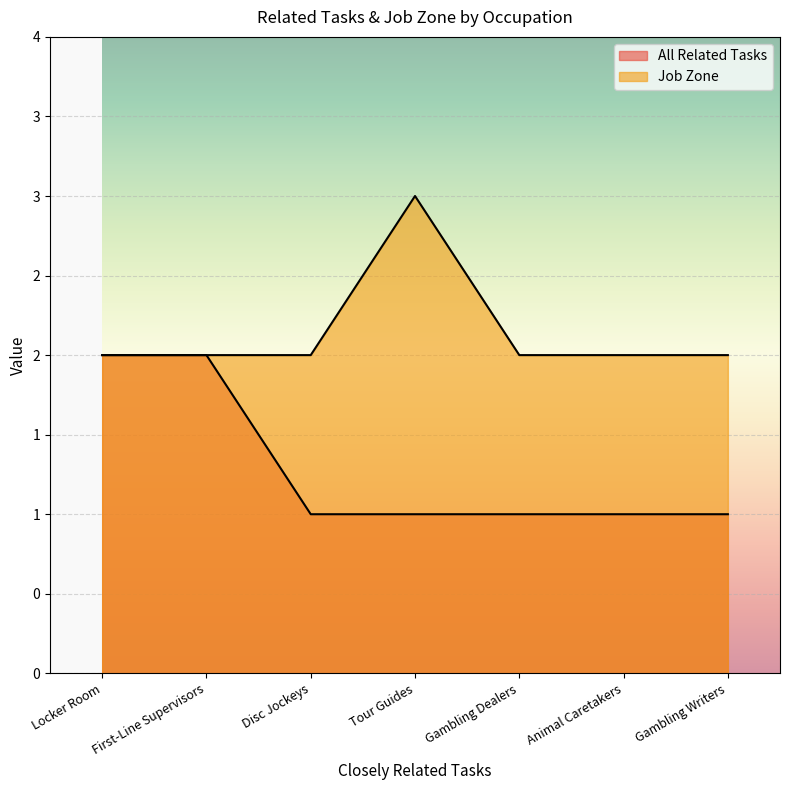

True or false: Job Zone has more than 1 points higher than both neighbors.

False